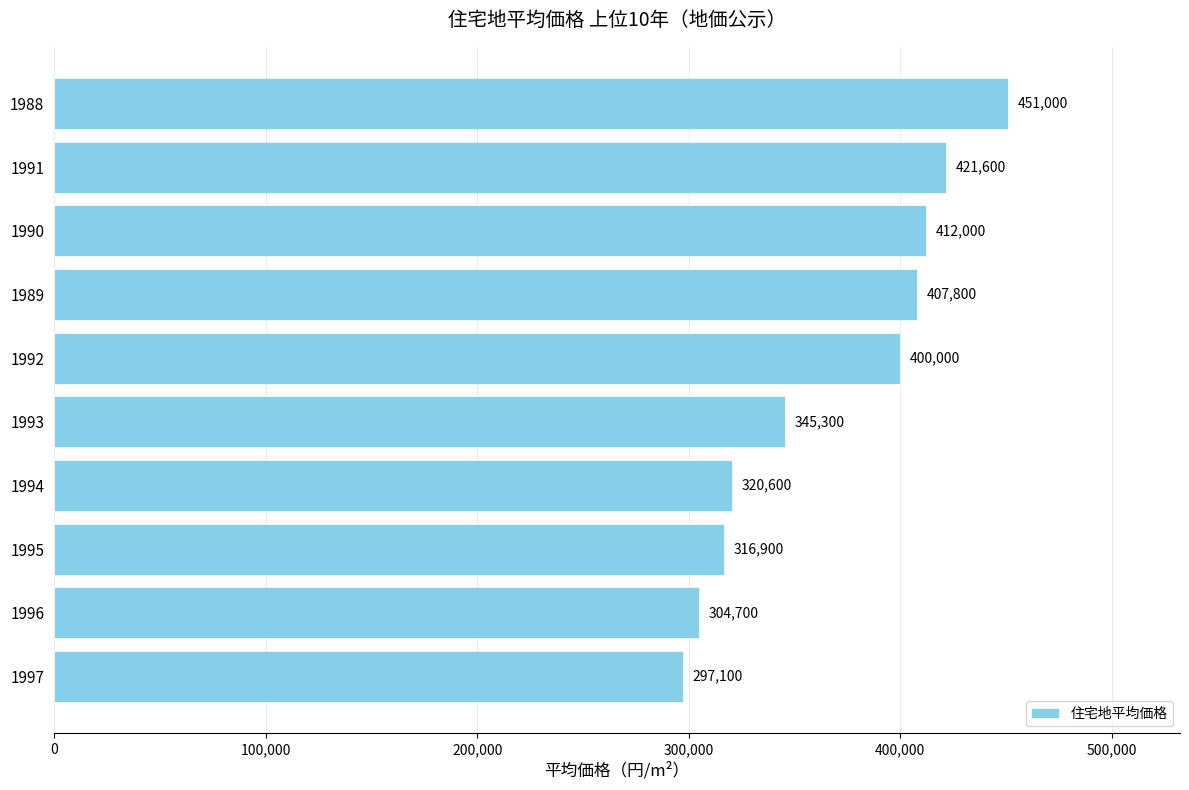

Rank the categories by value from highest to lowest.

1988, 1991, 1990, 1989, 1992, 1993, 1994, 1995, 1996, 1997